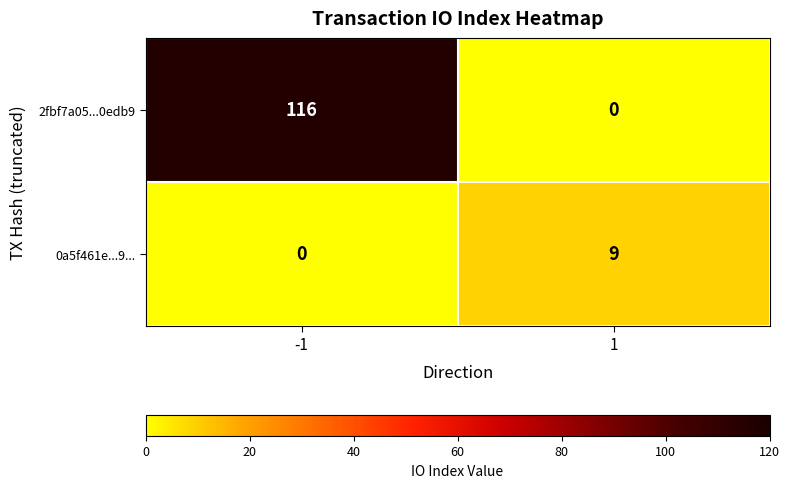

Between -1 and 1, which series saw the biggest shift?

2fbf7a05...0edb9